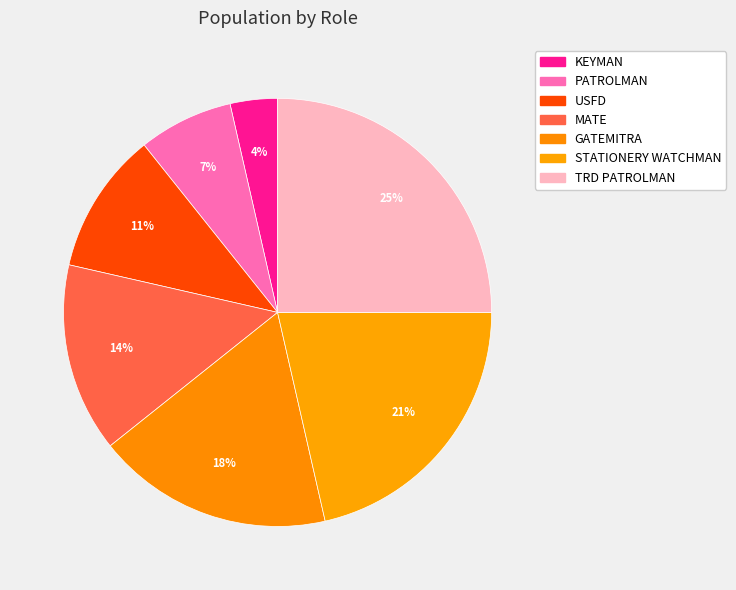

Which category has the smallest portion of the pie?

KEYMAN